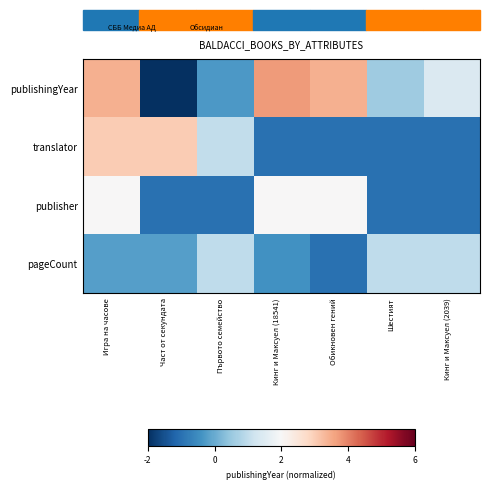

How many series are shown in this chart?

4